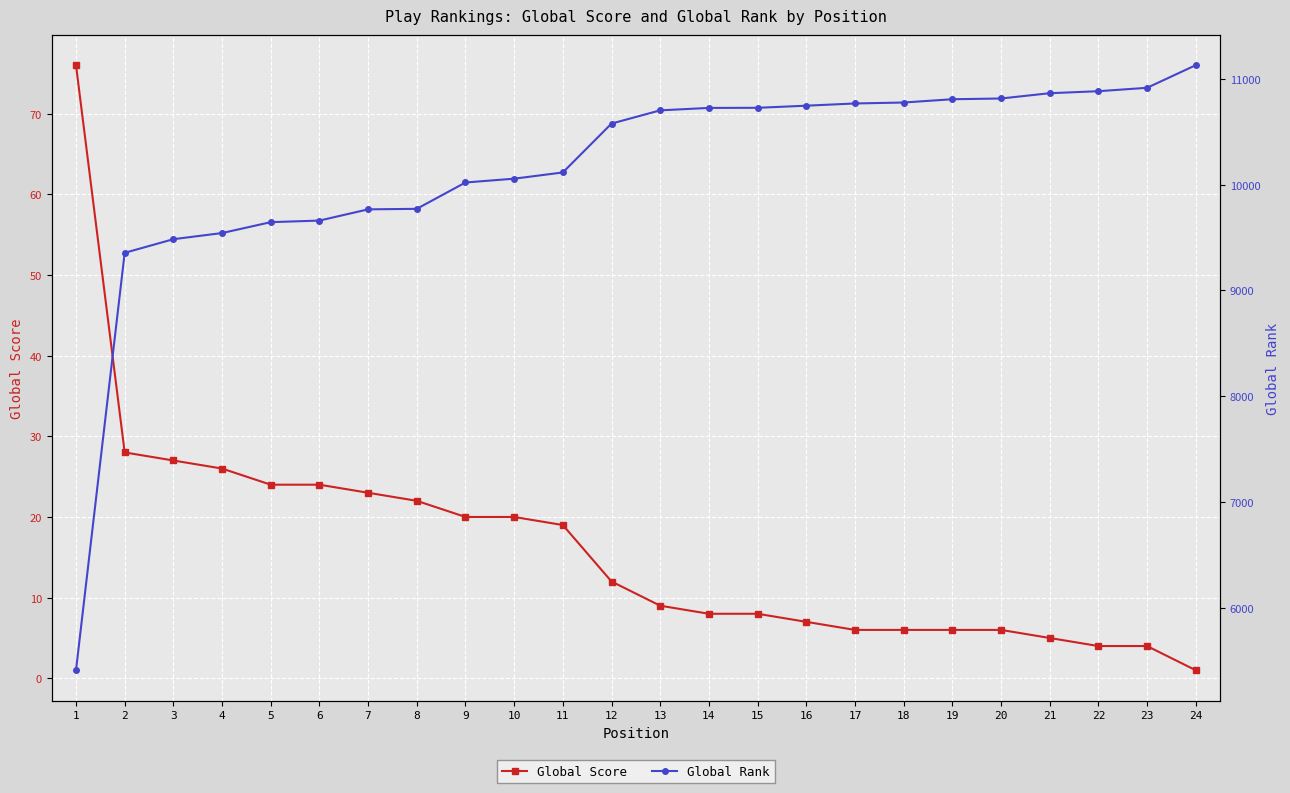

What is the total value across all series at 10?

10077